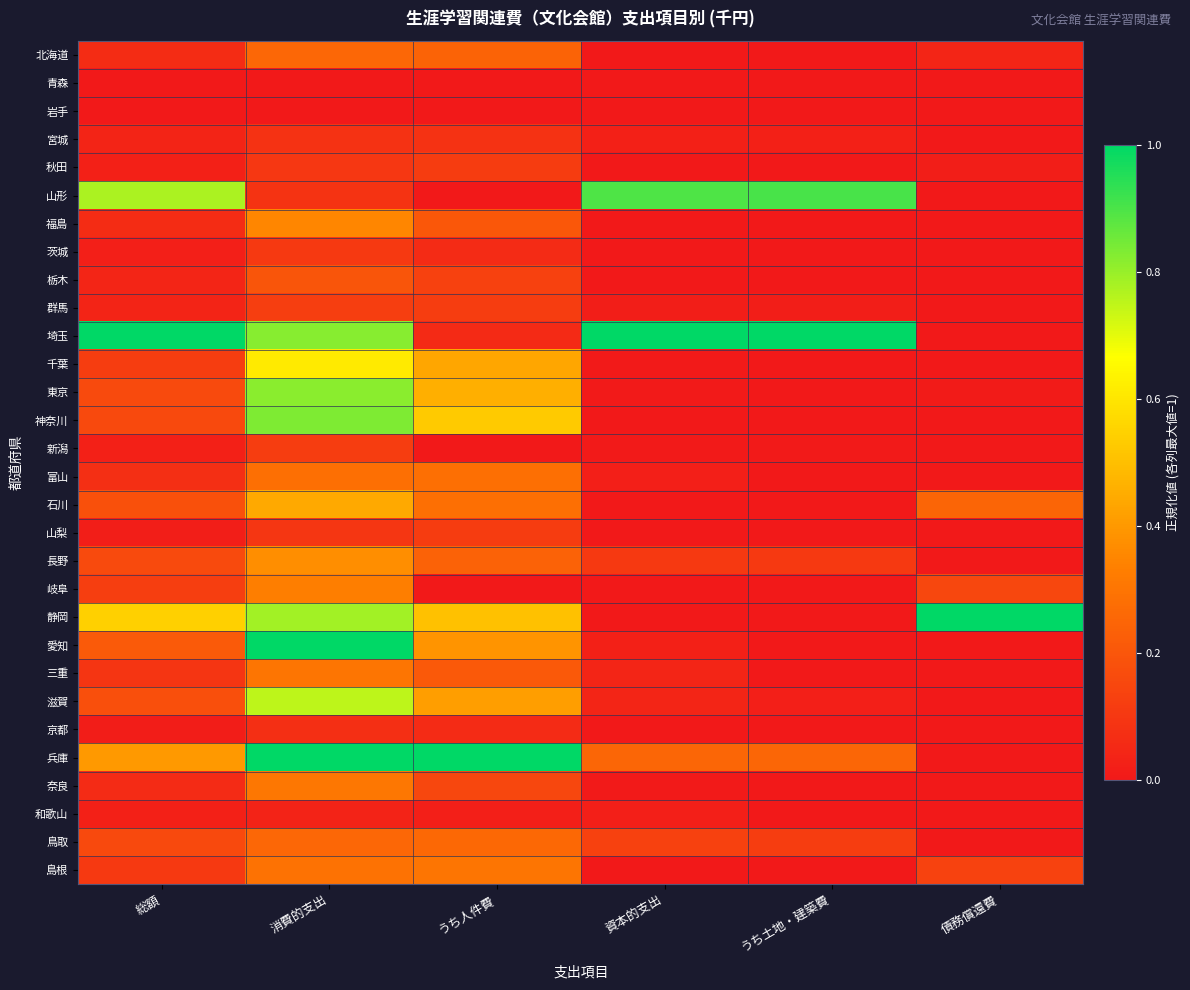

Reading right to left, extract all data points from this chart.

北海道: 債務償還費=0.0	うち土地・建築費=0.0	資本的支出=0.0	うち人件費=0.2	消費的支出=0.3	総額=0.1
青森: 債務償還費=0.0	うち土地・建築費=0.0	資本的支出=0.0	うち人件費=0.0	消費的支出=0.0	総額=0.0
岩手: 債務償還費=0.0	うち土地・建築費=0.0	資本的支出=0.0	うち人件費=0.0	消費的支出=0.0	総額=0.0
宮城: 債務償還費=0.0	うち土地・建築費=0.0	資本的支出=0.0	うち人件費=0.1	消費的支出=0.1	総額=0.0
秋田: 債務償還費=0.0	うち土地・建築費=0.0	資本的支出=0.0	うち人件費=0.1	消費的支出=0.1	総額=0.0
山形: 債務償還費=0.0	うち土地・建築費=0.9	資本的支出=0.9	うち人件費=0.0	消費的支出=0.1	総額=0.8
福島: 債務償還費=0.0	うち土地・建築費=0.0	資本的支出=0.0	うち人件費=0.2	消費的支出=0.4	総額=0.1
茨城: 債務償還費=0.0	うち土地・建築費=0.0	資本的支出=0.0	うち人件費=0.1	消費的支出=0.1	総額=0.0
栃木: 債務償還費=0.0	うち土地・建築費=0.0	資本的支出=0.0	うち人件費=0.1	消費的支出=0.2	総額=0.0
群馬: 債務償還費=0.0	うち土地・建築費=0.0	資本的支出=0.0	うち人件費=0.1	消費的支出=0.1	総額=0.0
埼玉: 債務償還費=0.0	うち土地・建築費=1.0	資本的支出=1.0	うち人件費=0.1	消費的支出=0.8	総額=1.0
千葉: 債務償還費=0.0	うち土地・建築費=0.0	資本的支出=0.0	うち人件費=0.4	消費的支出=0.6	総額=0.1
東京: 債務償還費=0.0	うち土地・建築費=0.0	資本的支出=0.0	うち人件費=0.5	消費的支出=0.8	総額=0.2
神奈川: 債務償還費=0.0	うち土地・建築費=0.0	資本的支出=0.0	うち人件費=0.5	消費的支出=0.8	総額=0.2
新潟: 債務償還費=0.0	うち土地・建築費=0.0	資本的支出=0.0	うち人件費=0.0	消費的支出=0.1	総額=0.0
富山: 債務償還費=0.0	うち土地・建築費=0.0	資本的支出=0.0	うち人件費=0.3	消費的支出=0.3	総額=0.1
石川: 債務償還費=0.2	うち土地・建築費=0.0	資本的支出=0.0	うち人件費=0.3	消費的支出=0.4	総額=0.2
山梨: 債務償還費=0.0	うち土地・建築費=0.0	資本的支出=0.0	うち人件費=0.1	消費的支出=0.1	総額=0.0
長野: 債務償還費=0.0	うち土地・建築費=0.1	資本的支出=0.1	うち人件費=0.2	消費的支出=0.4	総額=0.2
岐阜: 債務償還費=0.1	うち土地・建築費=0.0	資本的支出=0.0	うち人件費=0.0	消費的支出=0.3	総額=0.1
静岡: 債務償還費=1.0	うち土地・建築費=0.0	資本的支出=0.0	うち人件費=0.5	消費的支出=0.8	総額=0.5
愛知: 債務償還費=0.0	うち土地・建築費=0.0	資本的支出=0.0	うち人件費=0.4	消費的支出=1.0	総額=0.2
三重: 債務償還費=0.0	うち土地・建築費=0.0	資本的支出=0.0	うち人件費=0.2	消費的支出=0.3	総額=0.1
滋賀: 債務償還費=0.0	うち土地・建築費=0.0	資本的支出=0.0	うち人件費=0.4	消費的支出=0.8	総額=0.2
京都: 債務償還費=0.0	うち土地・建築費=0.0	資本的支出=0.0	うち人件費=0.1	消費的支出=0.1	総額=0.0
兵庫: 債務償還費=0.0	うち土地・建築費=0.3	資本的支出=0.3	うち人件費=1.0	消費的支出=1.0	総額=0.4
奈良: 債務償還費=0.0	うち土地・建築費=0.0	資本的支出=0.0	うち人件費=0.2	消費的支出=0.3	総額=0.1
和歌山: 債務償還費=0.0	うち土地・建築費=0.0	資本的支出=0.0	うち人件費=0.0	消費的支出=0.0	総額=0.0
鳥取: 債務償還費=0.0	うち土地・建築費=0.1	資本的支出=0.1	うち人件費=0.3	消費的支出=0.3	総額=0.2
島根: 債務償還費=0.1	うち土地・建築費=0.0	資本的支出=0.0	うち人件費=0.3	消費的支出=0.3	総額=0.1